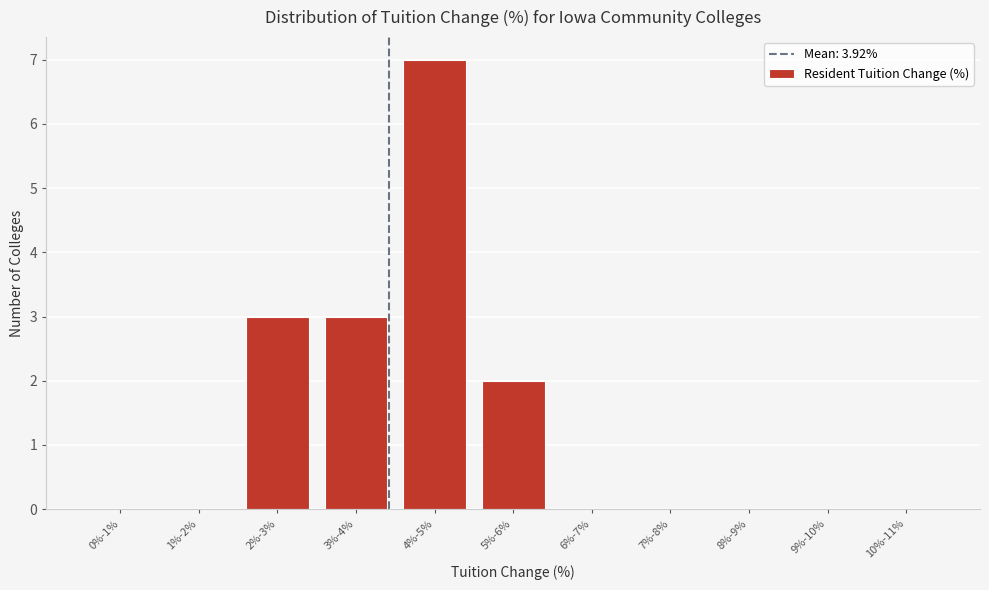

Reading left to right, what are all the values shown in this chart?

0%-1%=0	1%-2%=0	2%-3%=3	3%-4%=3	4%-5%=7	5%-6%=2	6%-7%=0	7%-8%=0	8%-9%=0	9%-10%=0	10%-11%=0